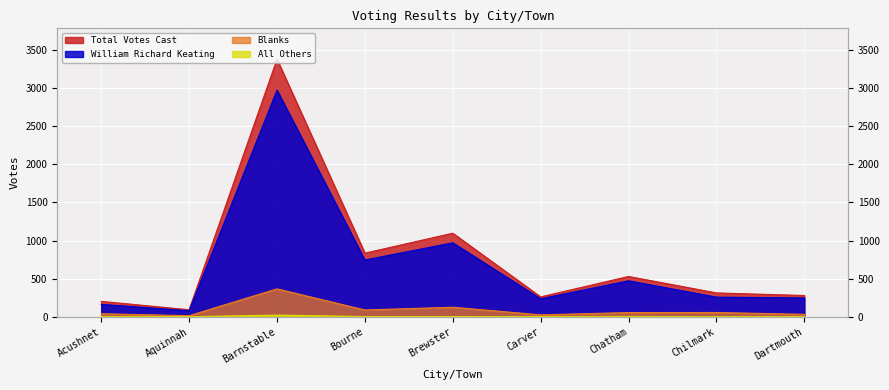

Rank the series by their maximum value, from highest to lowest.

Total Votes Cast, William Richard Keating, Blanks, All Others